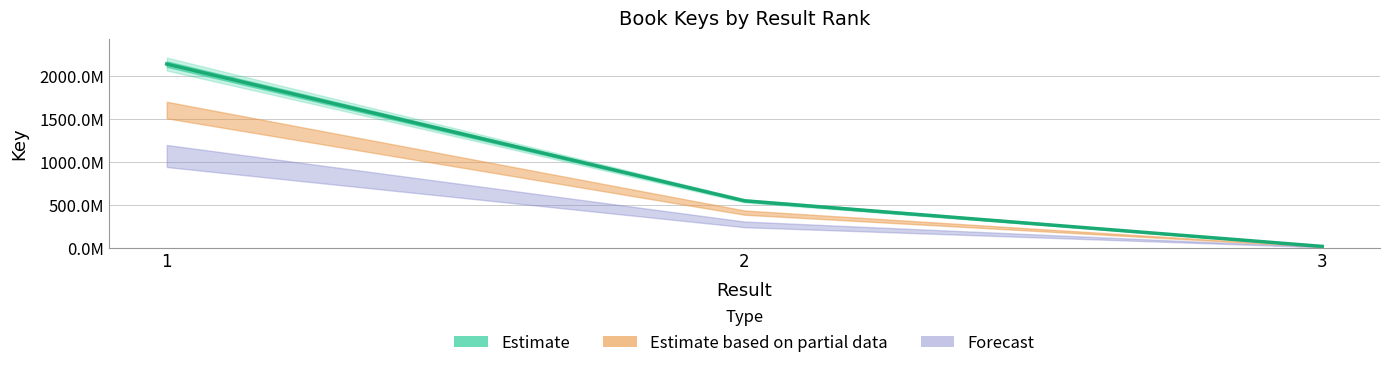

What is the ratio of the value at 2 to the value at 1?

0.3